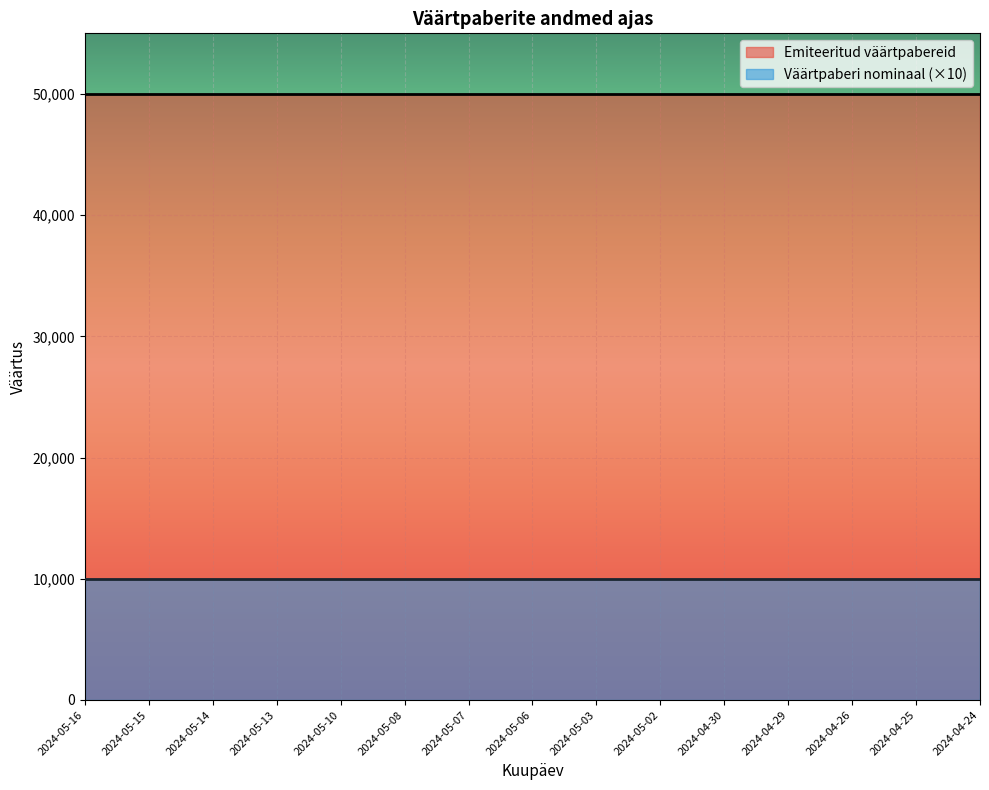

Is it true that Väärtpaberi nominaal equals 1000 at 2024-05-16?

True